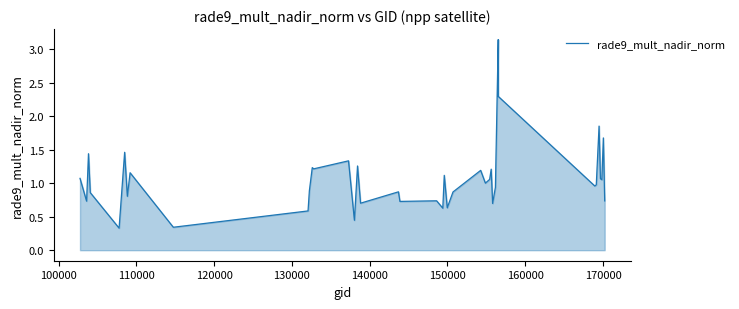

Is this an area chart (filled region under the line)?

Yes